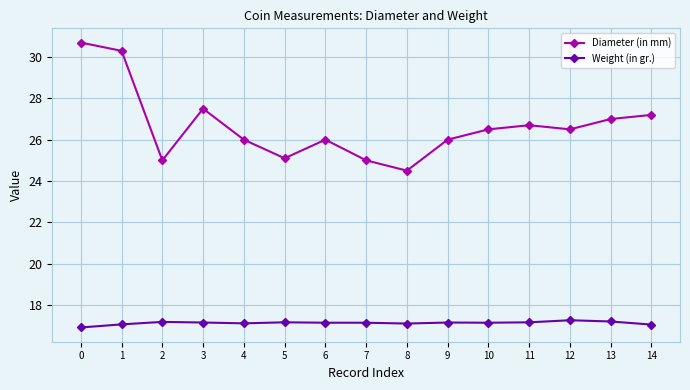

Where is the first local maximum for Diameter (in mm)?

3